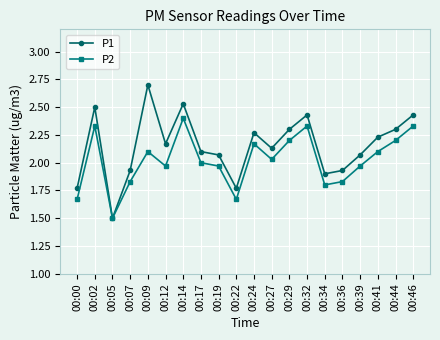

At how many categories does at least one series exceed 1?

20